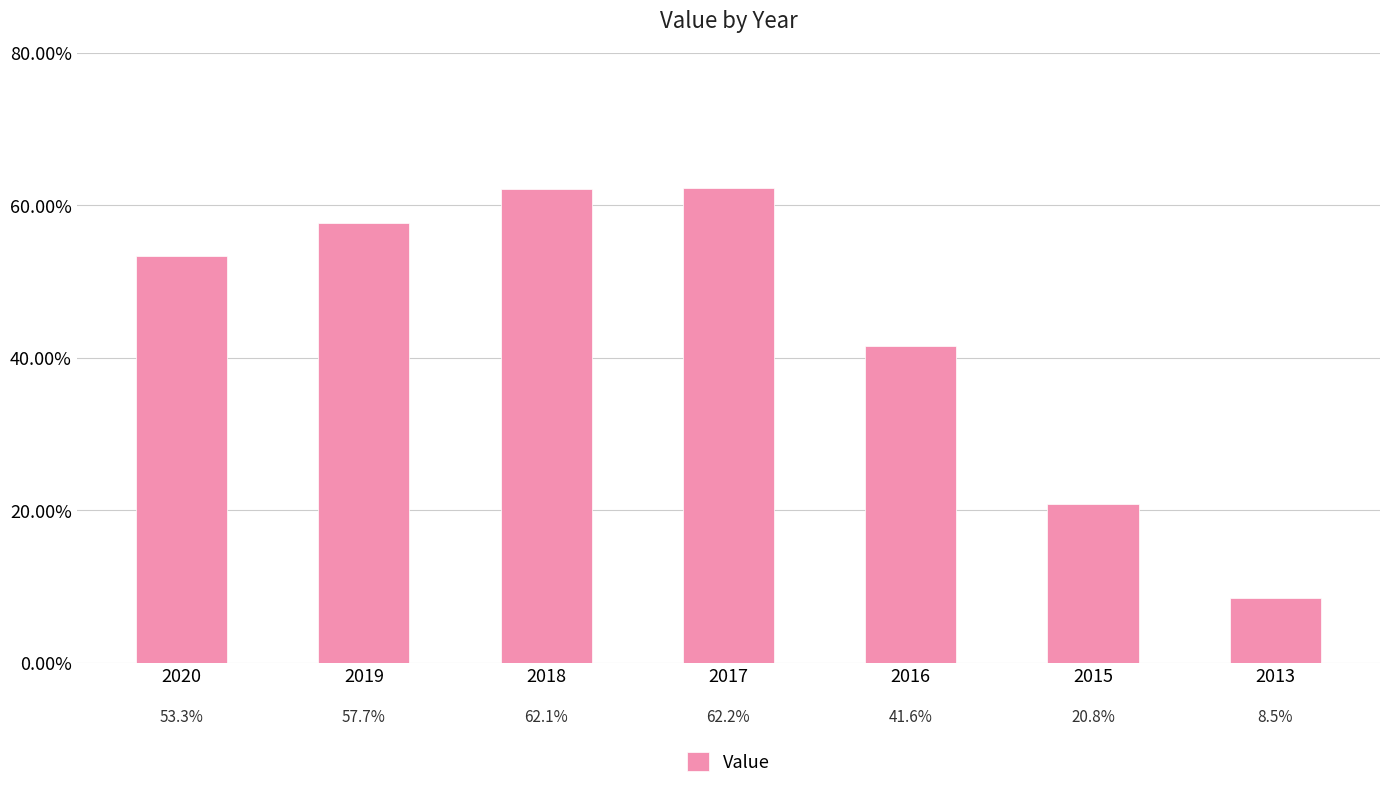

The value at 2018 is 99.3. True or false?

False